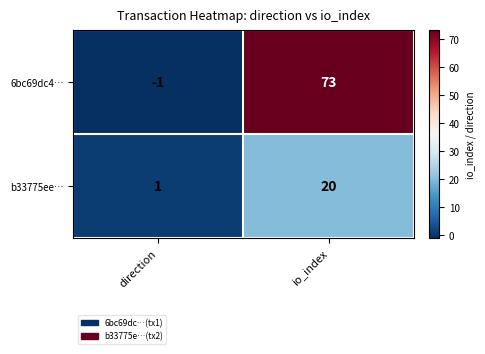

Reading left to right, transcribe all the data shown in this chart.

6bc69dc4…: direction=-1	io_index=73
b33775ee…: direction=1	io_index=20